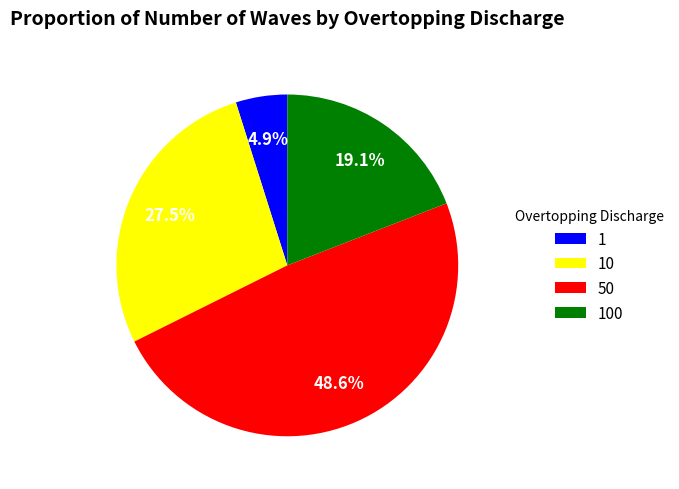

Approximately how many times larger is the value at 10 compared to 100?

1.4